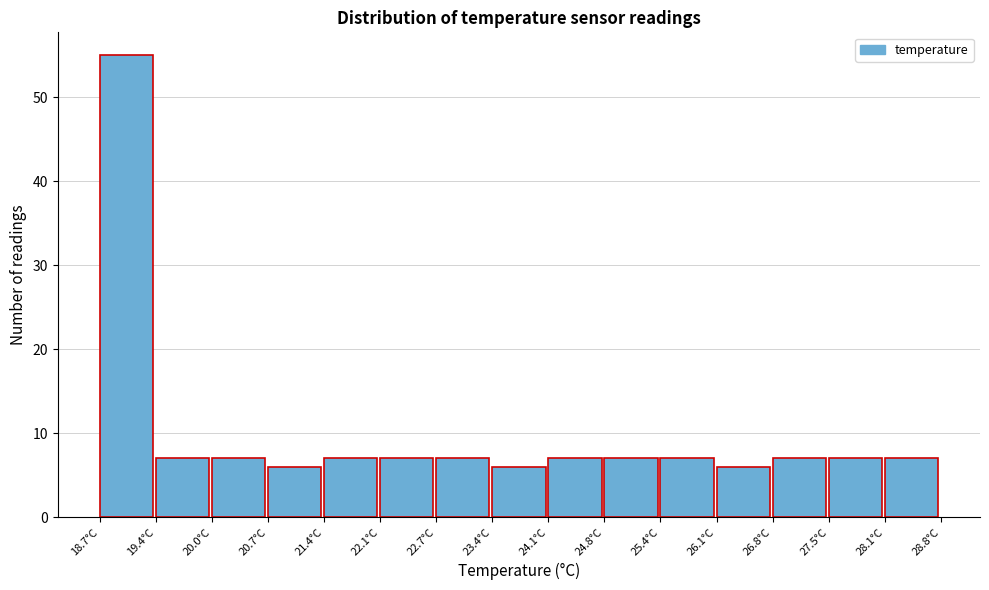

Reading left to right, list every bar in this chart as the range it spans on the x-axis followed by its height. Neither the bar edges nor the heights are printed on the chart, so give them approximately, as read against the axes.

18.7 to 19.4: 55
19.4 to 20.0: 7
20.0 to 20.7: 7
20.7 to 21.4: 6
21.4 to 22.1: 7
22.1 to 22.7: 7
22.7 to 23.4: 7
23.4 to 24.1: 6
24.1 to 24.8: 7
24.8 to 25.4: 7
25.4 to 26.1: 7
26.1 to 26.8: 6
26.8 to 27.5: 7
27.5 to 28.1: 7
28.1 to 28.8: 7